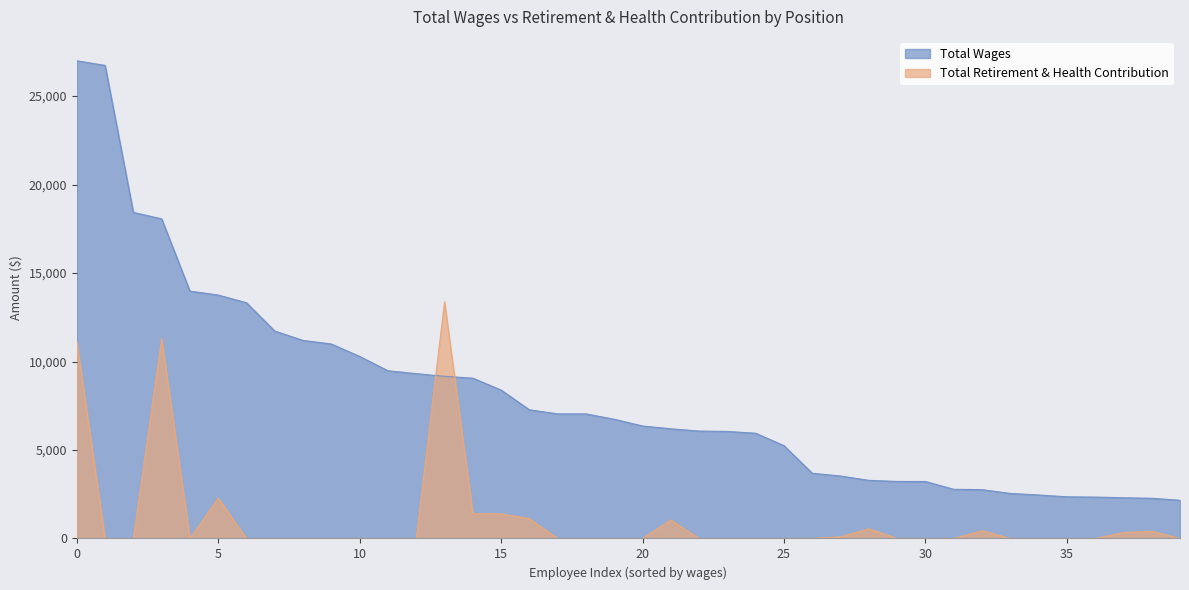

What are all the series names shown in the legend?

Total Wages, Total Retirement & Health Contribution